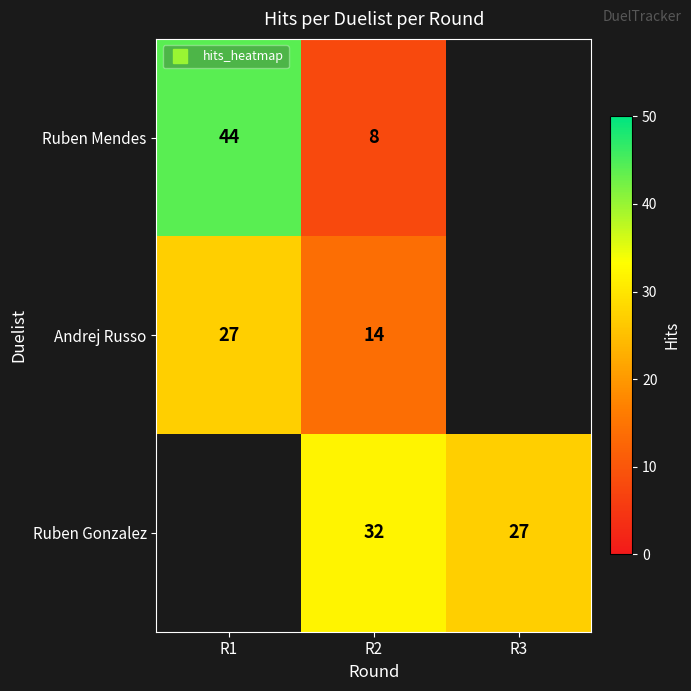

Which category has the highest value in the Andrej Russo series?

R1